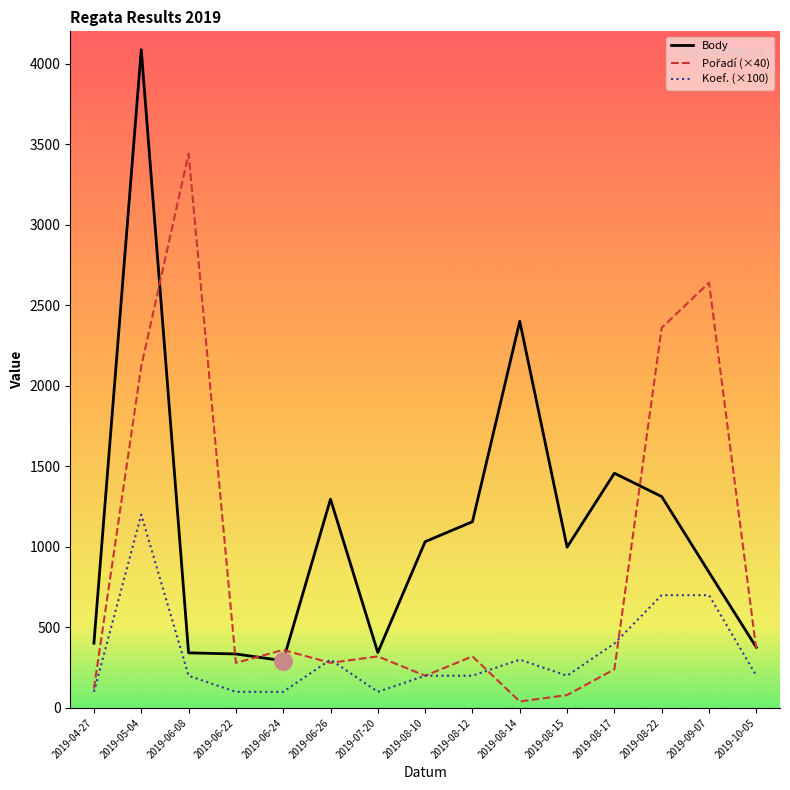

Which series has the widest spread of values?

Body